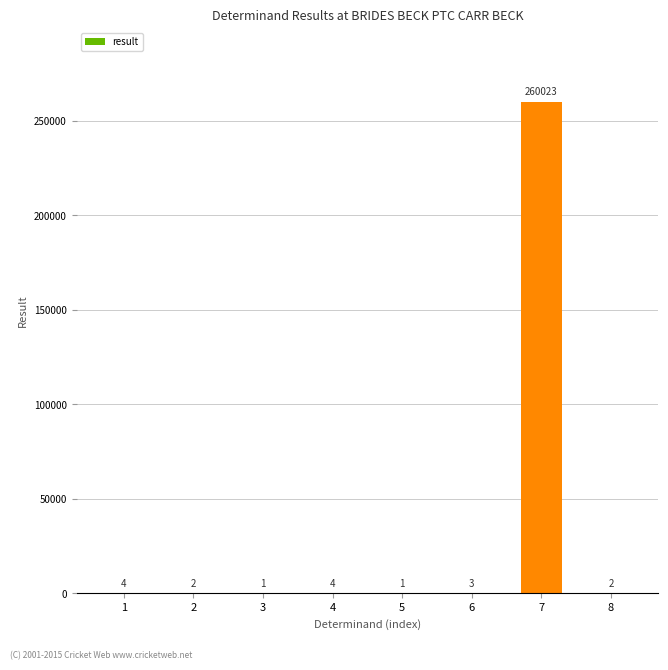

Reading left to right, list all the values displayed in this chart.

1=4	2=2	3=1	4=4	5=1	6=3	7=260023	8=2